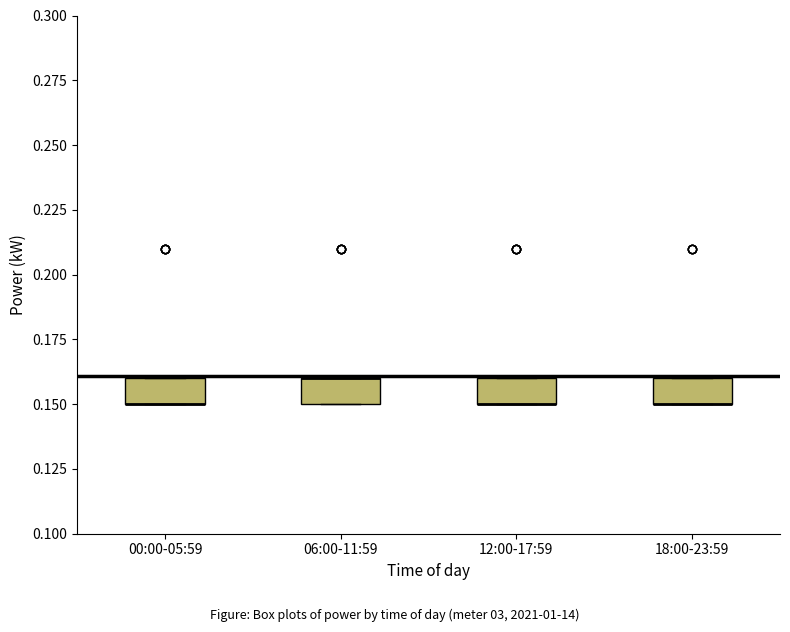

Where is the lower edge of the box for 18:00-23:59 on the y-axis? The values are not printed on the chart, so give them approximately, as read against the axis.

0.15